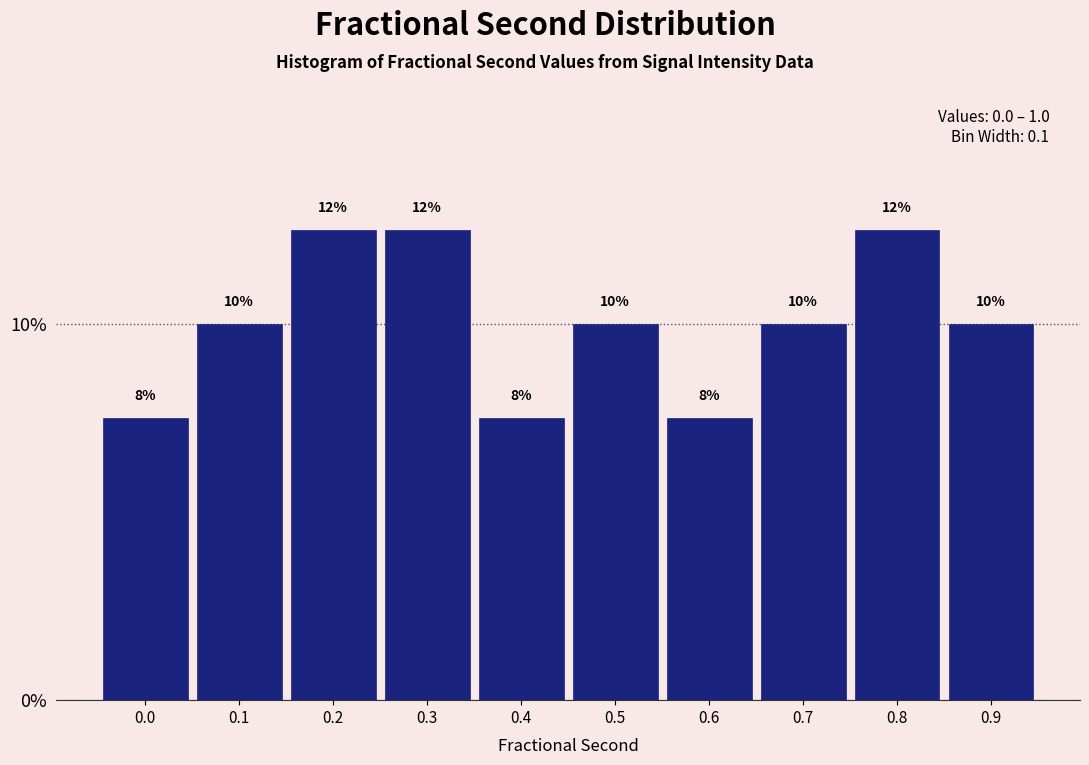

How many bars are there in total?

10